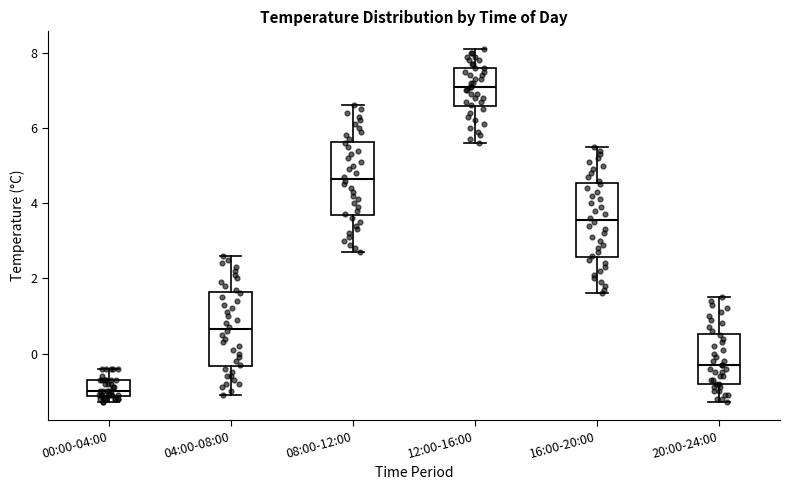

Which box's median line is the lowest?

00:00-04:00